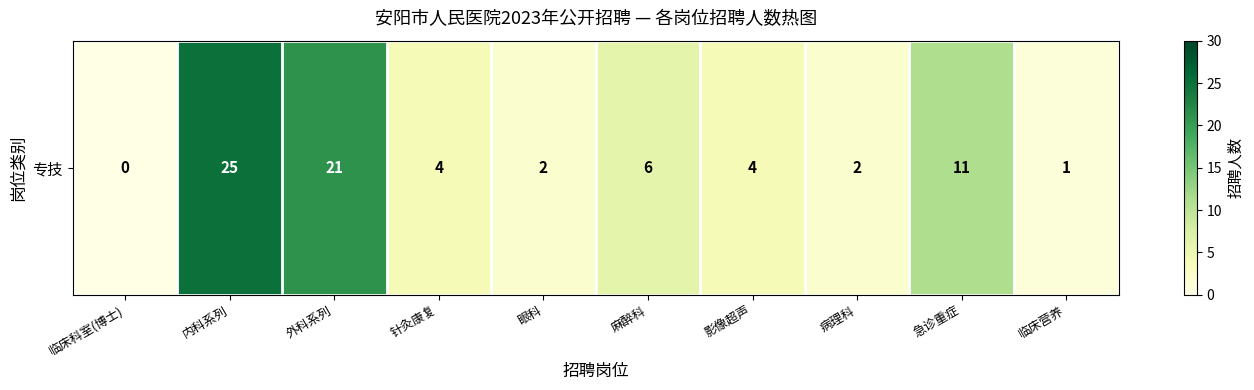

Approximately how many times larger is the value at 临床营养 compared to 急诊重症?

0.1